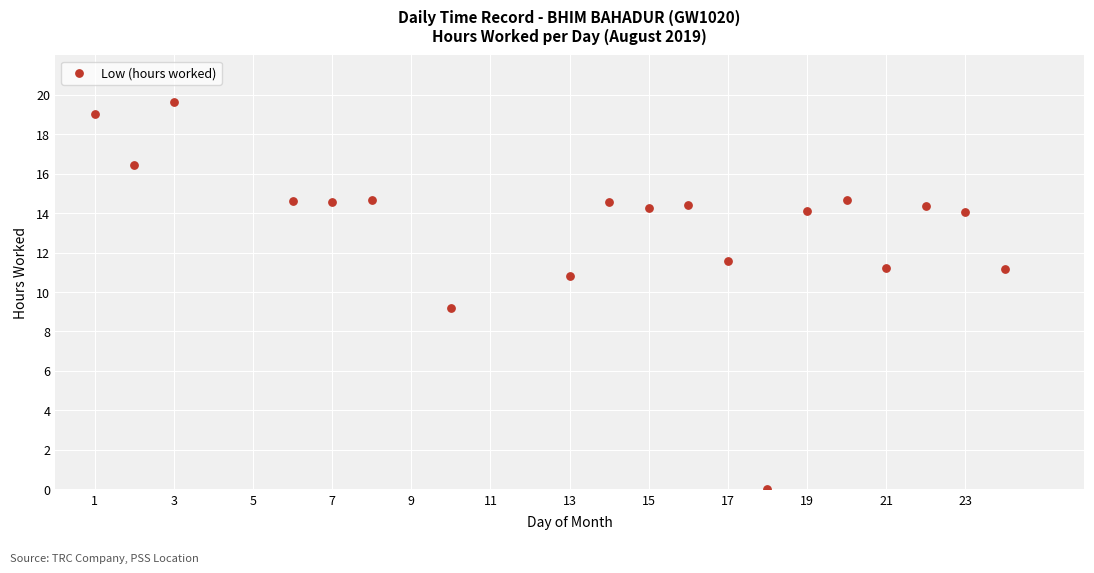

What is the range of X values (max minus min)?

23.0